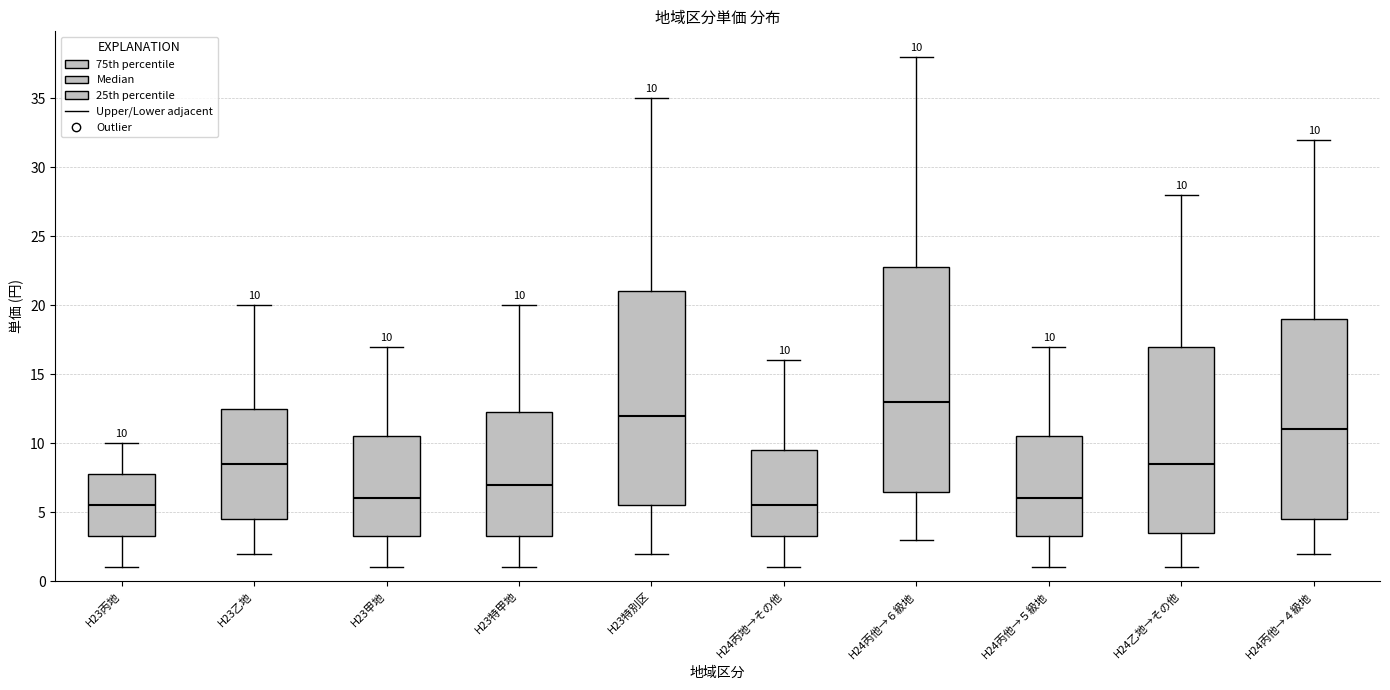

Comparing the boxes themselves (not the whiskers), which one is the tallest?

H24丙他→６級地